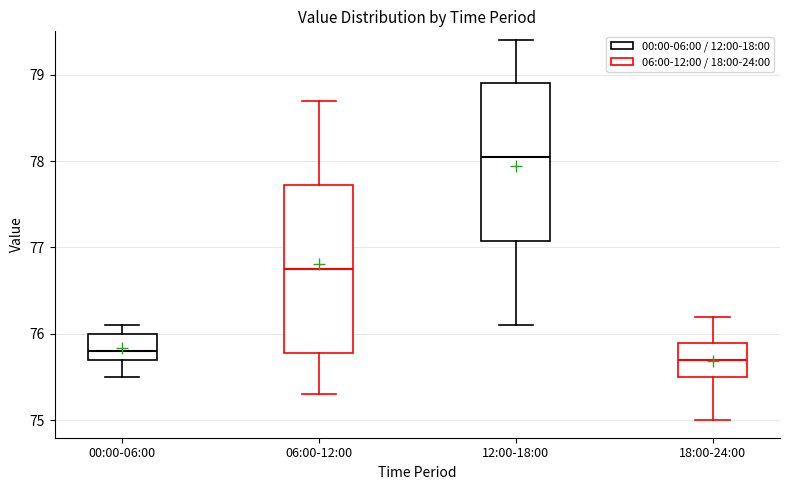

Reading left to right, transcribe this box plot: for each box, give where its median line is, the range the box spans, and where its two whiskers end, as read against the y-axis. The values are not printed on the chart, so give them approximately, as read against the axis.

00:00-06:00: median 75.8, box 75.7 to 76.0, whiskers 75.5 to 76.1
06:00-12:00: median 76.8, box 75.8 to 77.7, whiskers 75.3 to 78.7
12:00-18:00: median 78.1, box 77.1 to 78.9, whiskers 76.1 to 79.4
18:00-24:00: median 75.7, box 75.5 to 75.9, whiskers 75.0 to 76.2